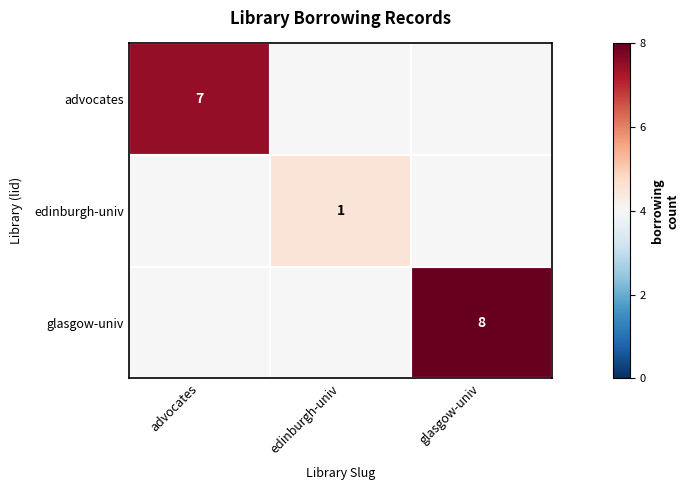

Is the value of advocates at advocates greater than the value of edinburgh-univ at edinburgh-univ?

Yes